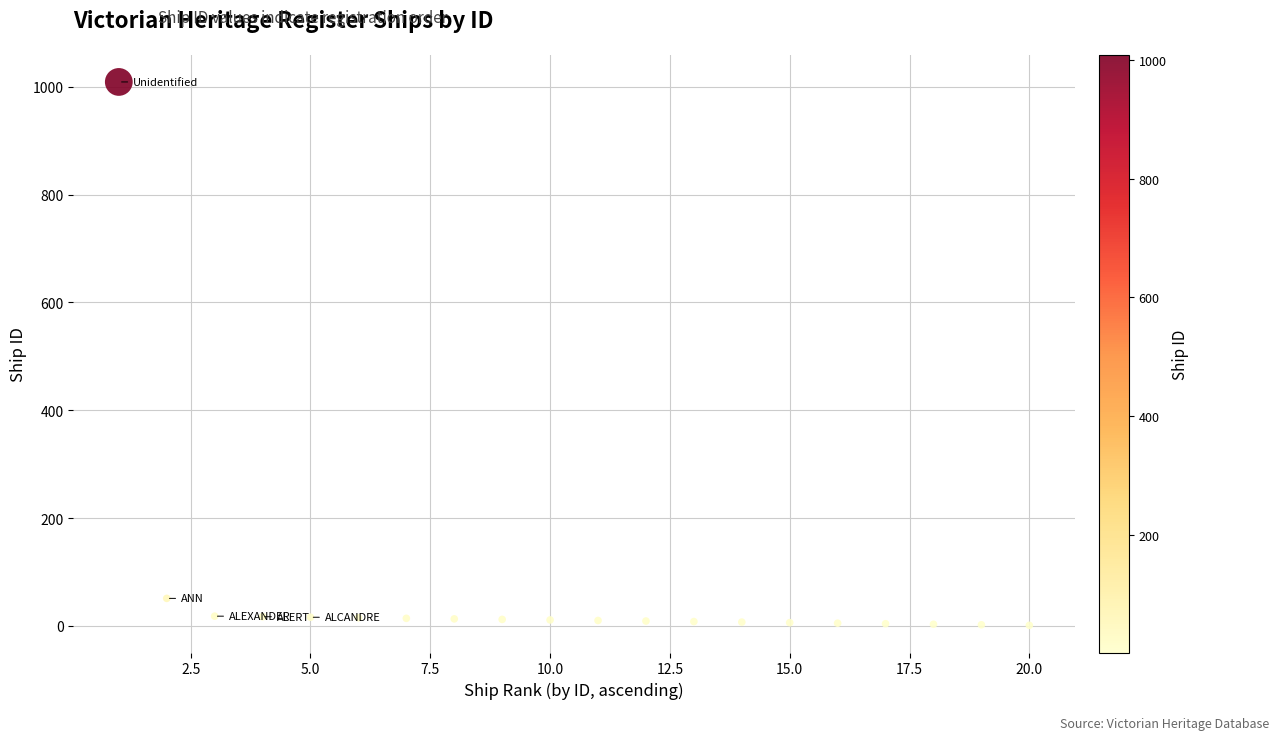

What is the range of Y values (max minus min)?

1008